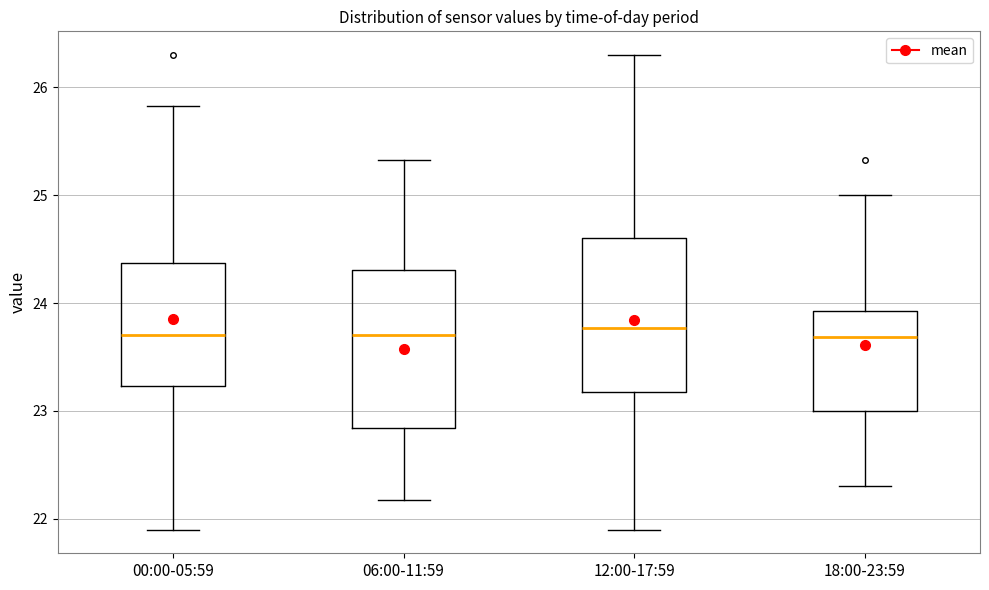

Reading left to right, transcribe this box plot: for each box, give where its median line is, the range the box spans, and where its two whiskers end, as read against the y-axis. The values are not printed on the chart, so give them approximately, as read against the axis.

00:00-05:59: median 23.7, box 23.2 to 24.4, whiskers 21.9 to 25.8
06:00-11:59: median 23.7, box 22.8 to 24.3, whiskers 22.2 to 25.3
12:00-17:59: median 23.8, box 23.2 to 24.6, whiskers 21.9 to 26.3
18:00-23:59: median 23.7, box 23.0 to 23.9, whiskers 22.3 to 25.0